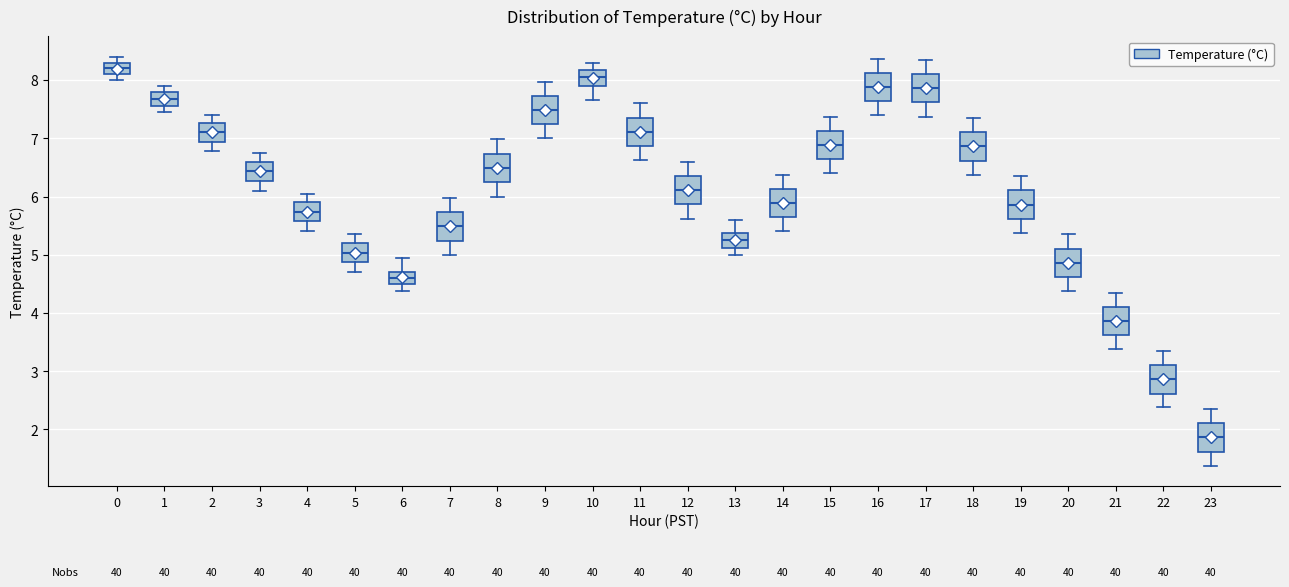

Reading left to right, transcribe this box plot: for each box, give where its median line is, the range the box spans, and where its two whiskers end, as read against the y-axis. The values are not printed on the chart, so give them approximately, as read against the axis.

0: median 8.2, box 8.1 to 8.3, whiskers 8.0 to 8.4
1: median 7.7, box 7.6 to 7.8, whiskers 7.5 to 7.9
2: median 7.1, box 6.9 to 7.3, whiskers 6.8 to 7.4
3: median 6.4, box 6.3 to 6.6, whiskers 6.1 to 6.8
4: median 5.7, box 5.6 to 5.9, whiskers 5.4 to 6.1
5: median 5.0, box 4.9 to 5.2, whiskers 4.7 to 5.4
6: median 4.6, box 4.5 to 4.7, whiskers 4.4 to 5.0
7: median 5.5, box 5.2 to 5.7, whiskers 5.0 to 6.0
8: median 6.5, box 6.2 to 6.7, whiskers 6.0 to 7.0
9: median 7.5, box 7.2 to 7.7, whiskers 7.0 to 8.0
10: median 8.1, box 7.9 to 8.2, whiskers 7.7 to 8.3
11: median 7.1, box 6.9 to 7.4, whiskers 6.6 to 7.6
12: median 6.1, box 5.9 to 6.4, whiskers 5.6 to 6.6
13: median 5.3, box 5.1 to 5.4, whiskers 5.0 to 5.6
14: median 5.9, box 5.6 to 6.1, whiskers 5.4 to 6.4
15: median 6.9, box 6.6 to 7.1, whiskers 6.4 to 7.4
16: median 7.9, box 7.6 to 8.1, whiskers 7.4 to 8.4
17: median 7.9, box 7.6 to 8.1, whiskers 7.4 to 8.4
18: median 6.9, box 6.6 to 7.1, whiskers 6.4 to 7.4
19: median 5.9, box 5.6 to 6.1, whiskers 5.4 to 6.4
20: median 4.9, box 4.6 to 5.1, whiskers 4.4 to 5.4
21: median 3.9, box 3.6 to 4.1, whiskers 3.4 to 4.4
22: median 2.9, box 2.6 to 3.1, whiskers 2.4 to 3.4
23: median 1.9, box 1.6 to 2.1, whiskers 1.4 to 2.4